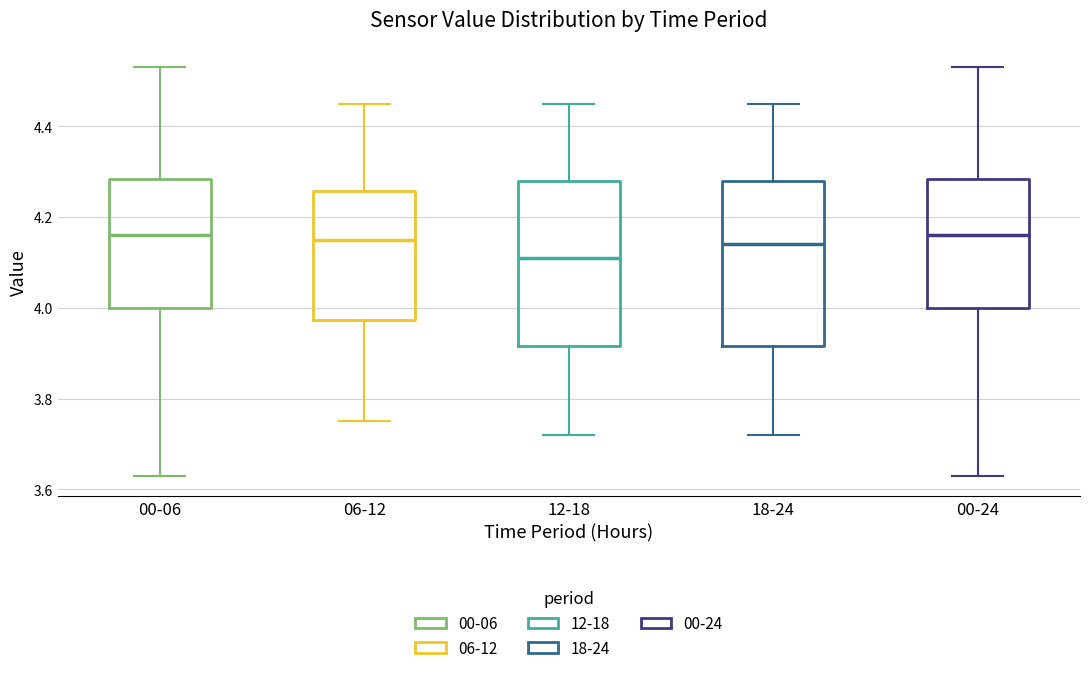

Reading left to right, transcribe this box plot: for each box, give where its median line is, the range the box spans, and where its two whiskers end, as read against the y-axis. The values are not printed on the chart, so give them approximately, as read against the axis.

00-06: median 4.16, box 4.00 to 4.28, whiskers 3.64 to 4.54
06-12: median 4.16, box 3.98 to 4.26, whiskers 3.76 to 4.46
12-18: median 4.12, box 3.92 to 4.28, whiskers 3.72 to 4.46
18-24: median 4.14, box 3.92 to 4.28, whiskers 3.72 to 4.46
00-24: median 4.16, box 4.00 to 4.28, whiskers 3.64 to 4.54